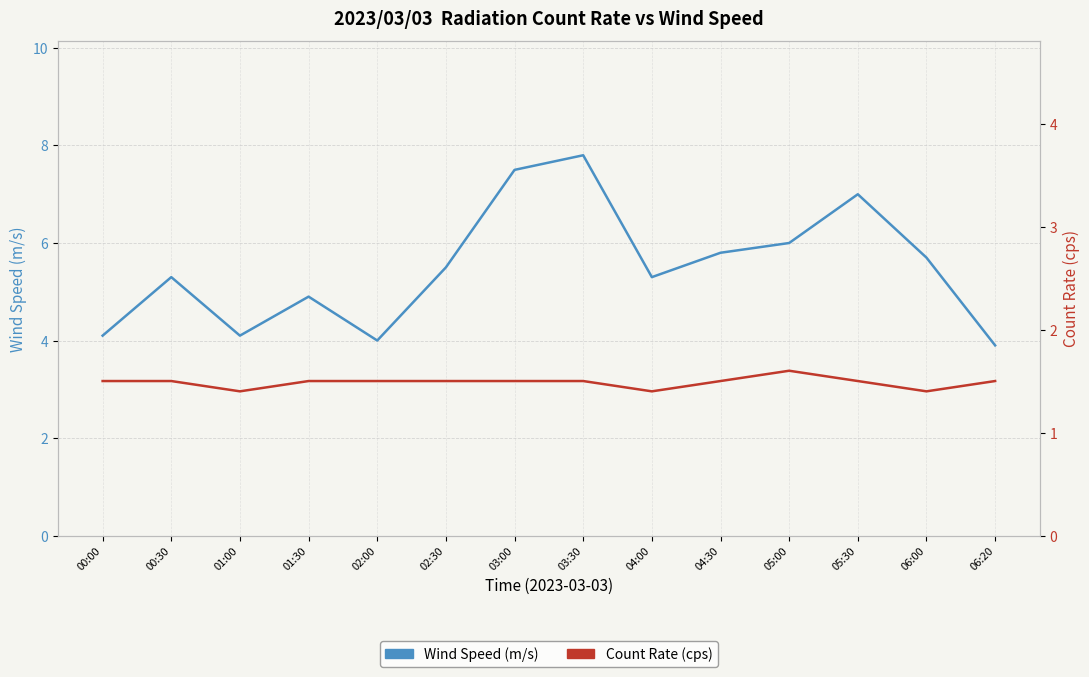

What are all the series names shown in the legend?

Wind Speed (m/s), Count Rate (cps)